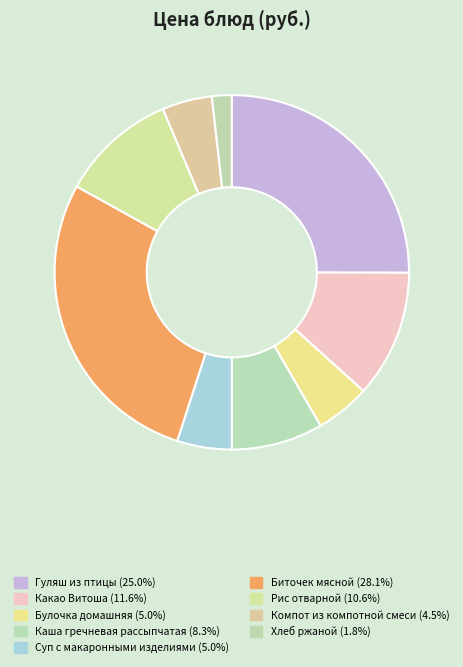

Between Хлеб ржаной and Каша гречневая рассыпчатая, which is larger?

Каша гречневая рассыпчатая